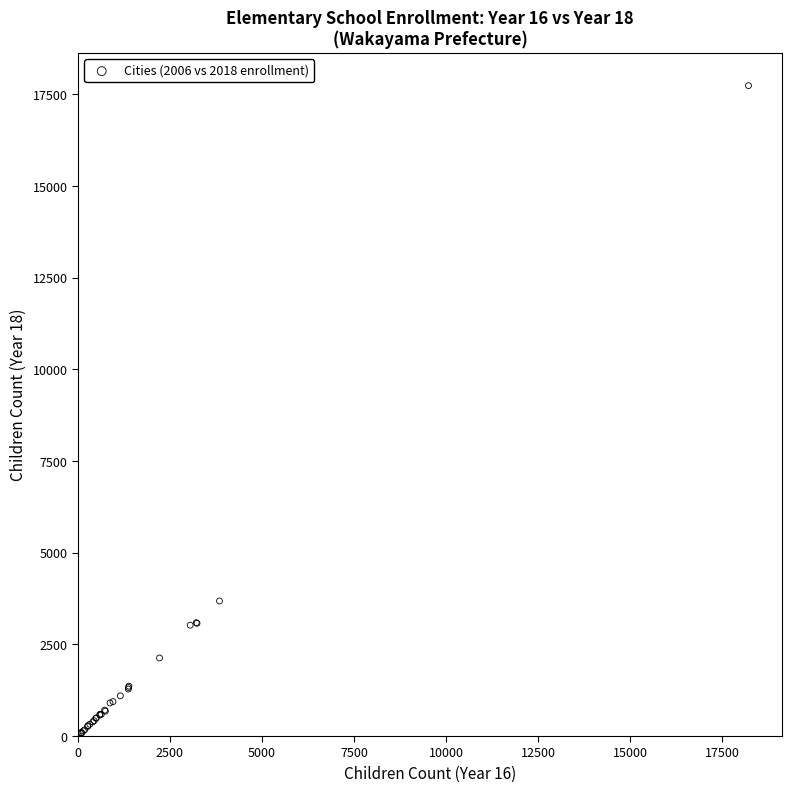

What Y value in the scatter plot is closest to 8879?

3684